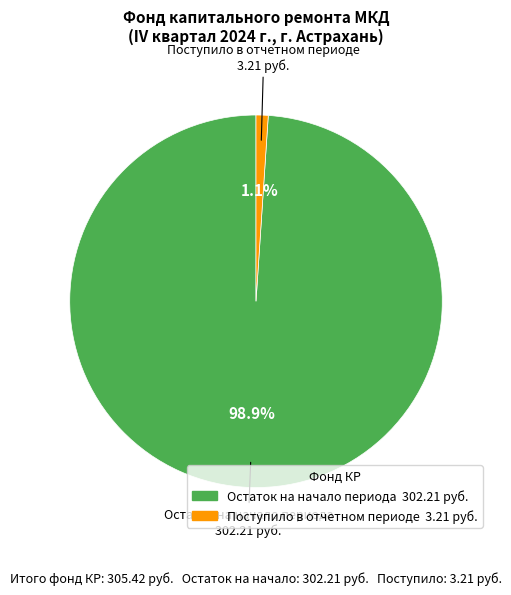

To the nearest percent, what is the difference between the largest and smallest slice percentages?

98%